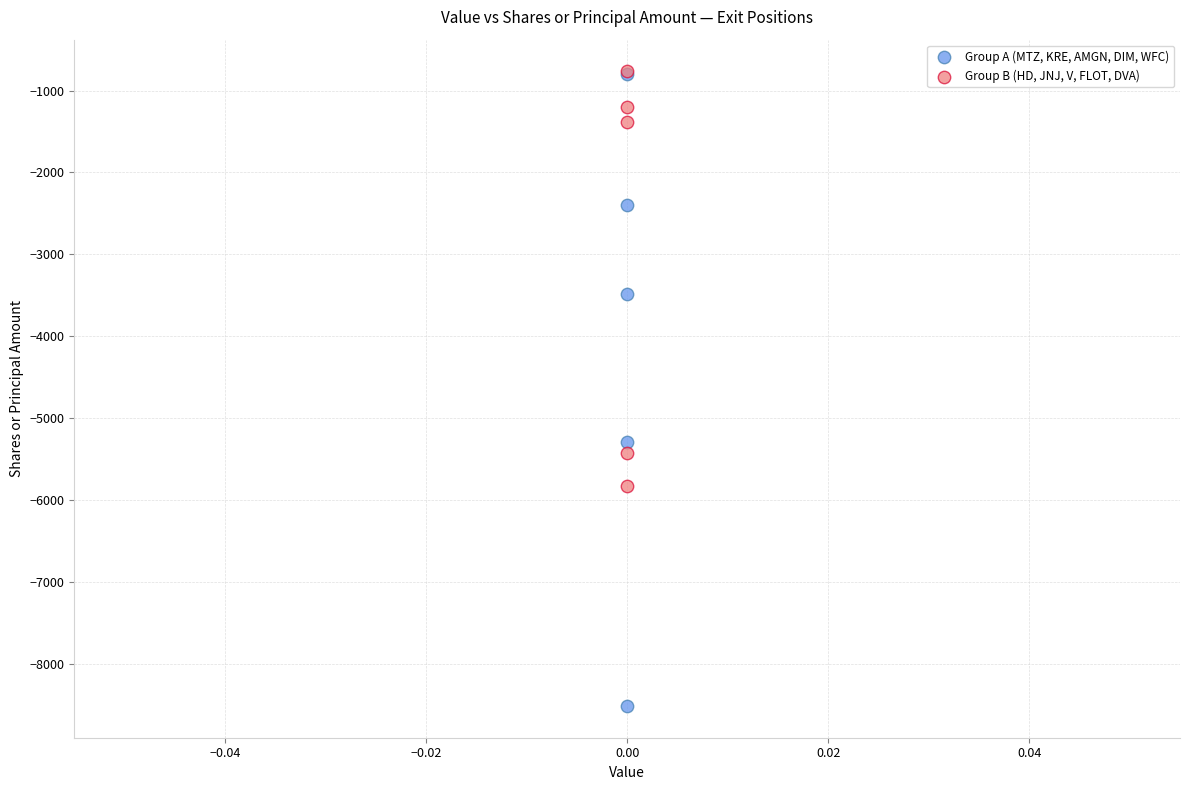

What are all the series names shown in the legend?

Group A (MTZ, KRE, AMGN, DIM, WFC), Group B (HD, JNJ, V, FLOT, DVA)